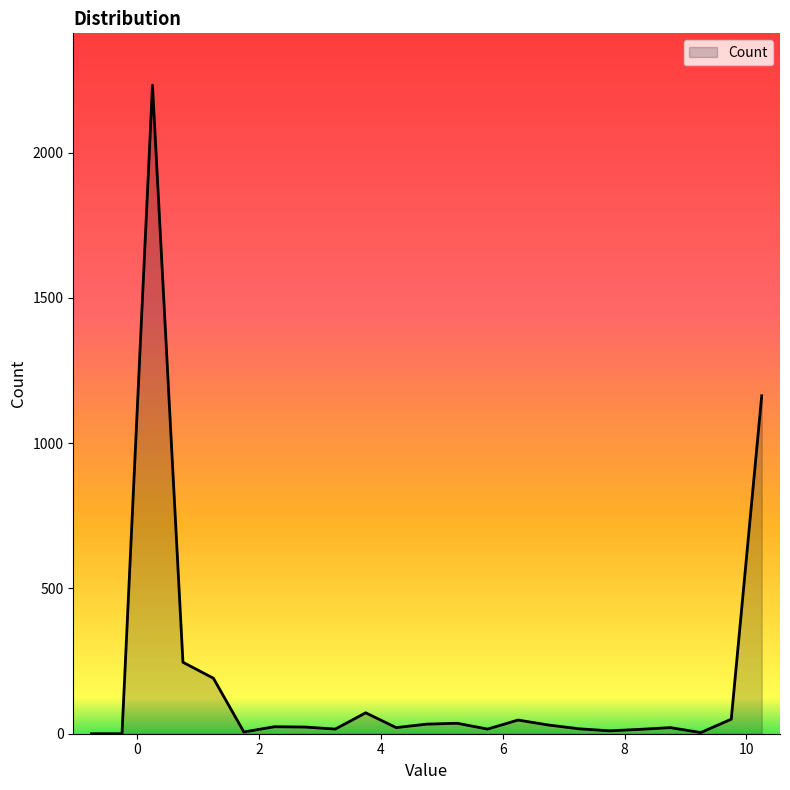

What is the maximum value shown in the chart?

2232